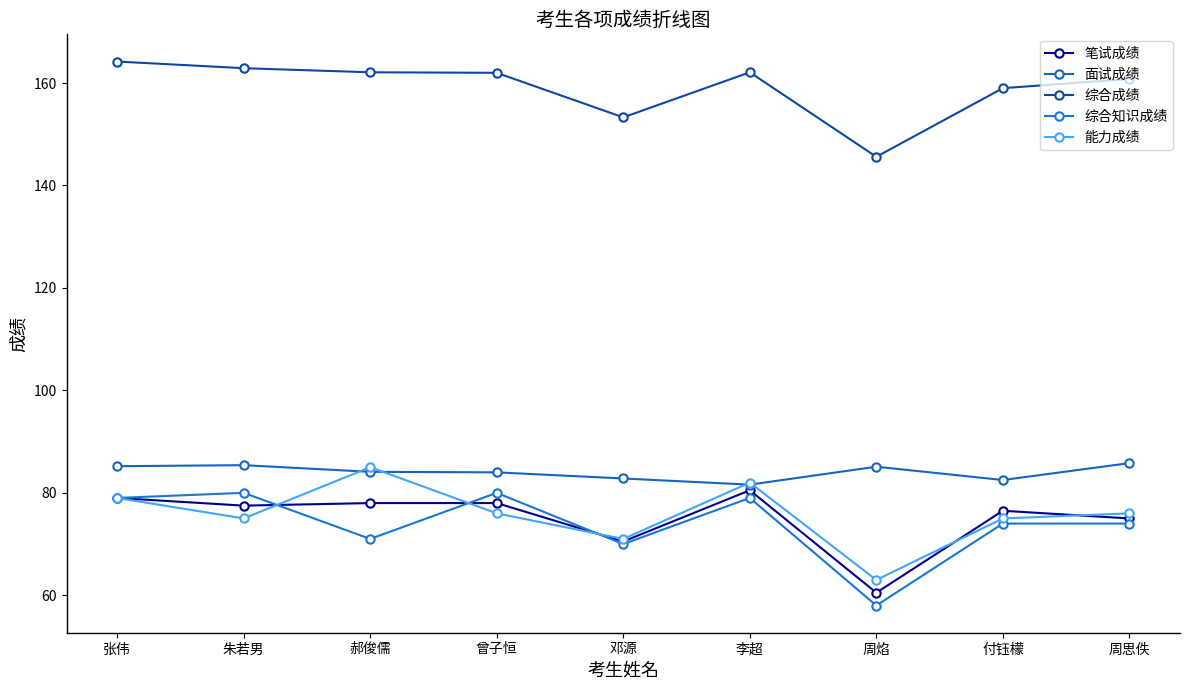

Is it true that 面试成绩 equals 85.4 at 朱若男?

True